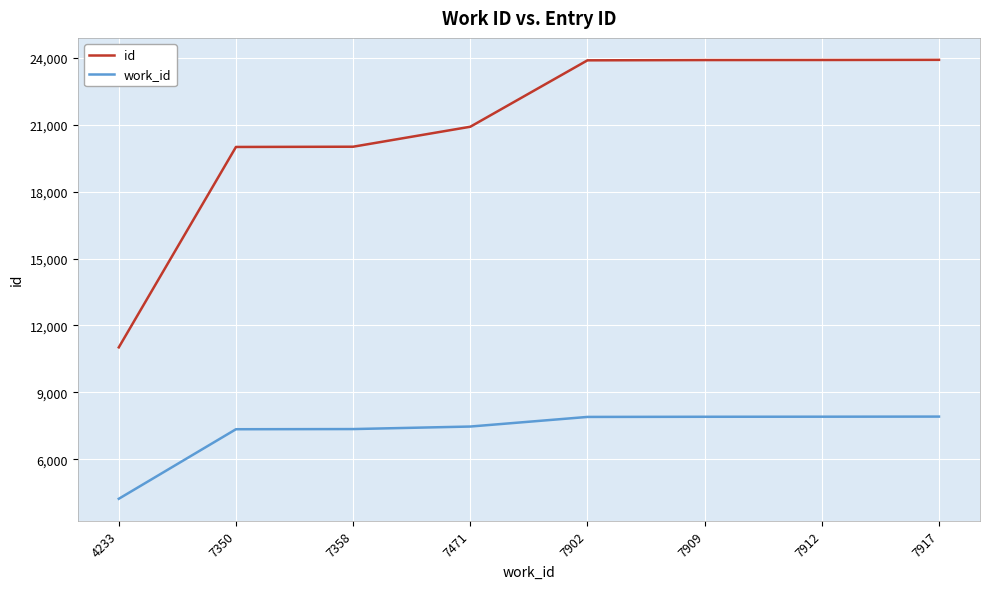

Is this an area chart (filled region under the line)?

No